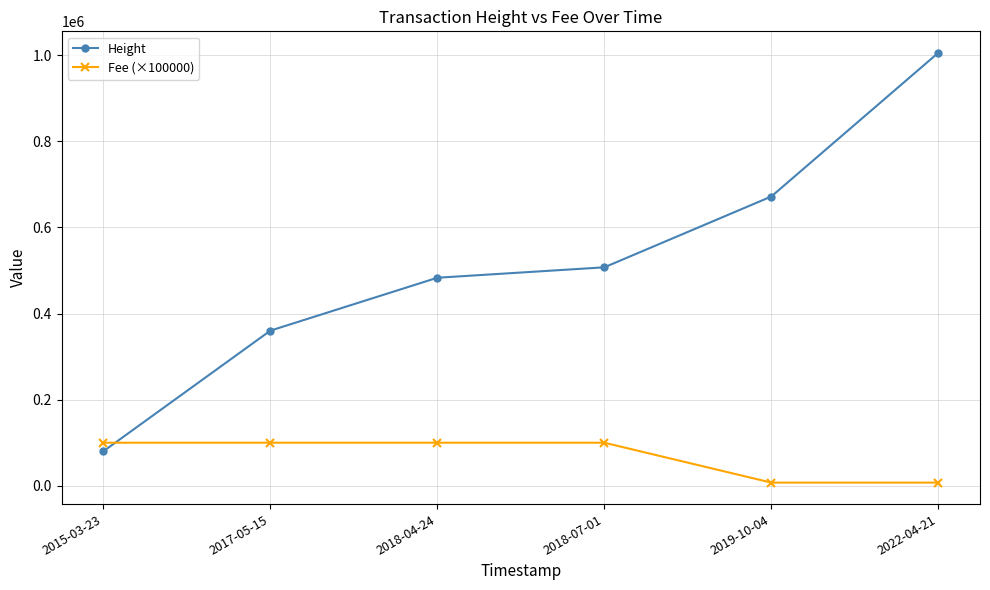

Between 2019-10-04 and 2022-04-21, which series saw the biggest shift?

Height